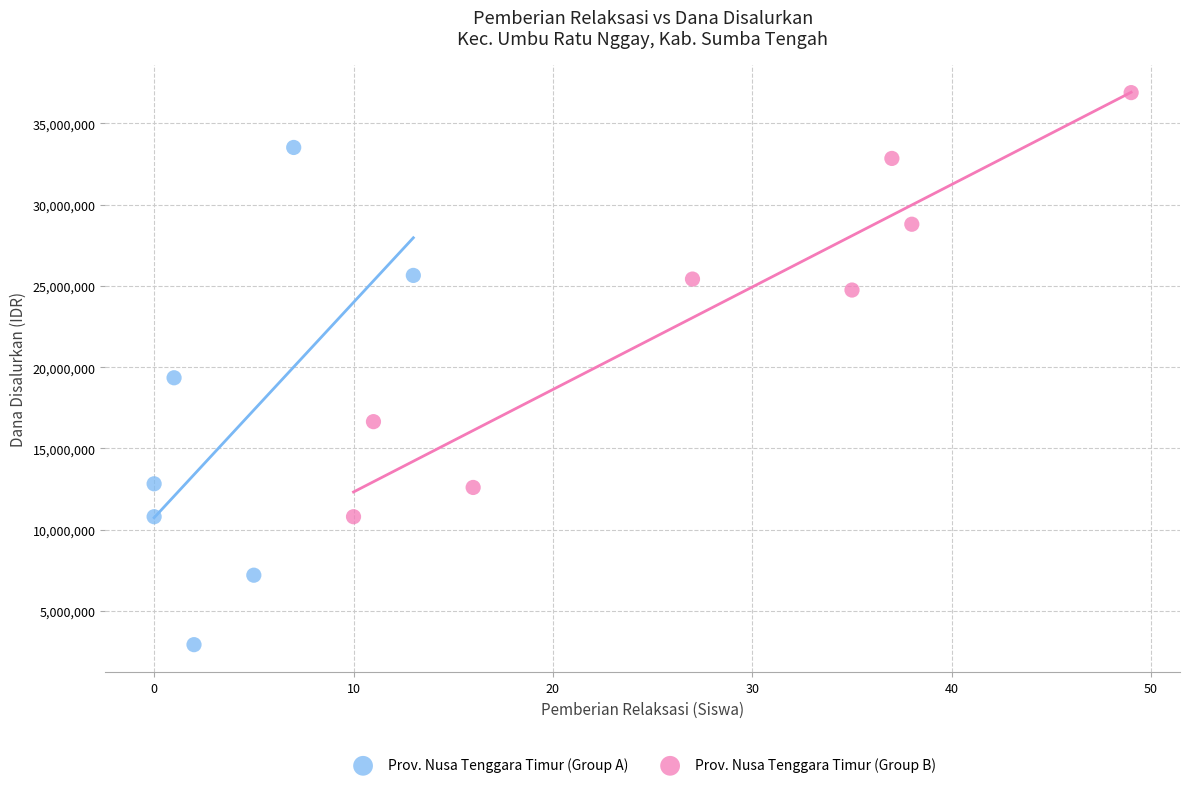

Which series has the widest spread of Y values?

Prov. Nusa Tenggara Timur (Group A)